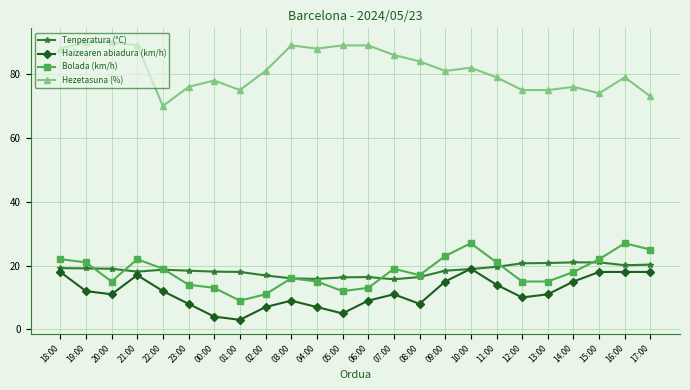

True or false: Hezetasuna (%) and Bolada (km/h) intersect in this chart.

False